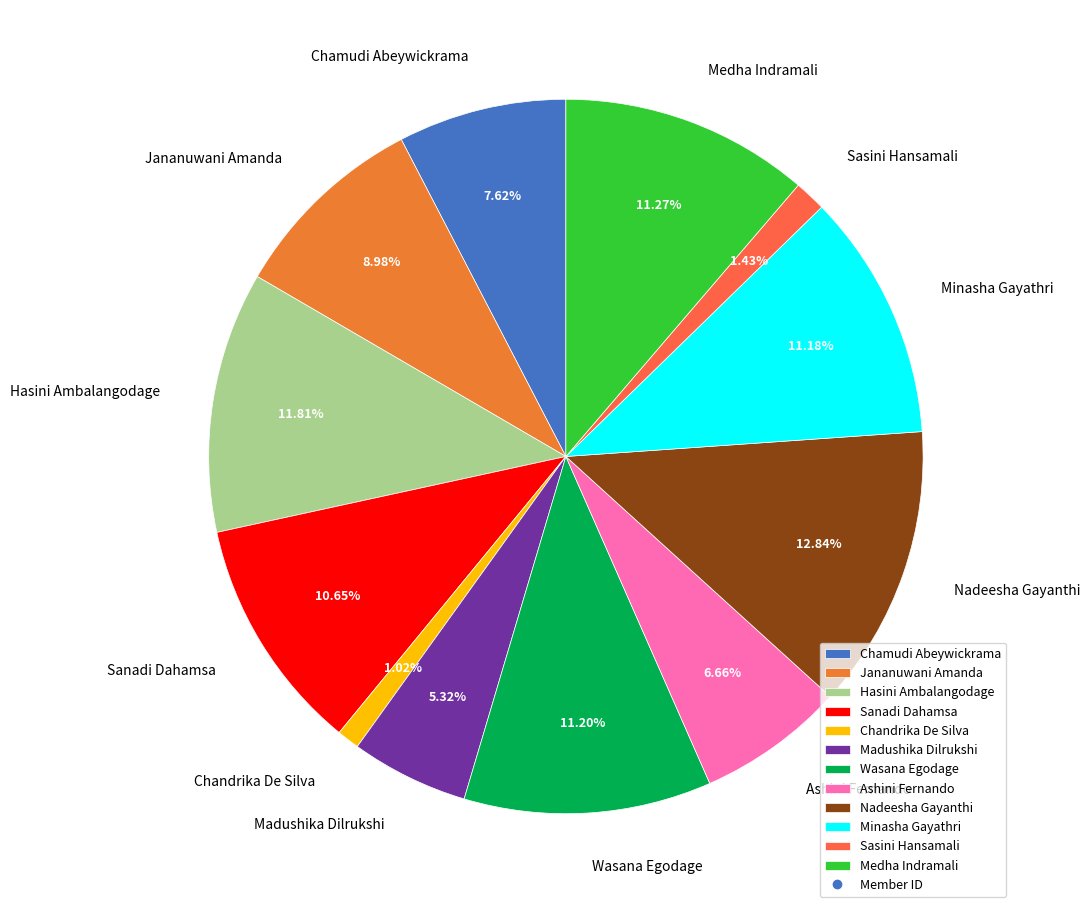

The Chandrika De Silva slice represents 12% of the pie. True or false?

False